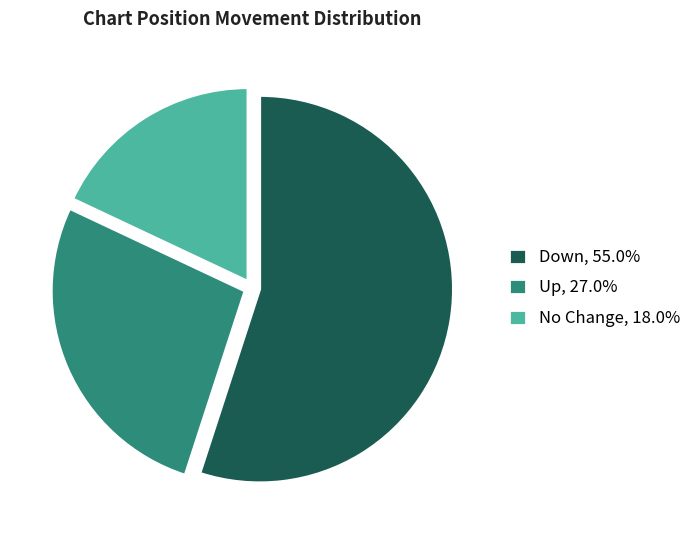

Approximately how many times larger is the value at Up, 27.0% compared to No Change, 18.0%?

1.5